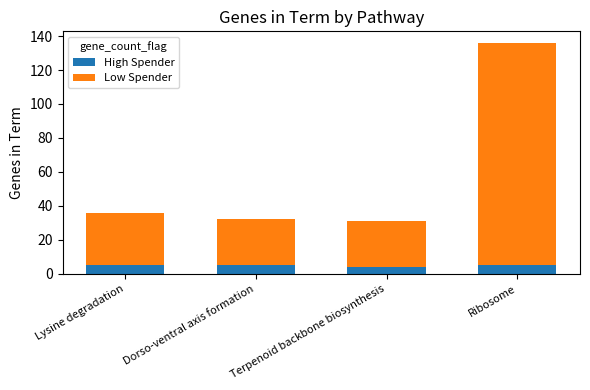

What is the highest value of the High Spender series?

5